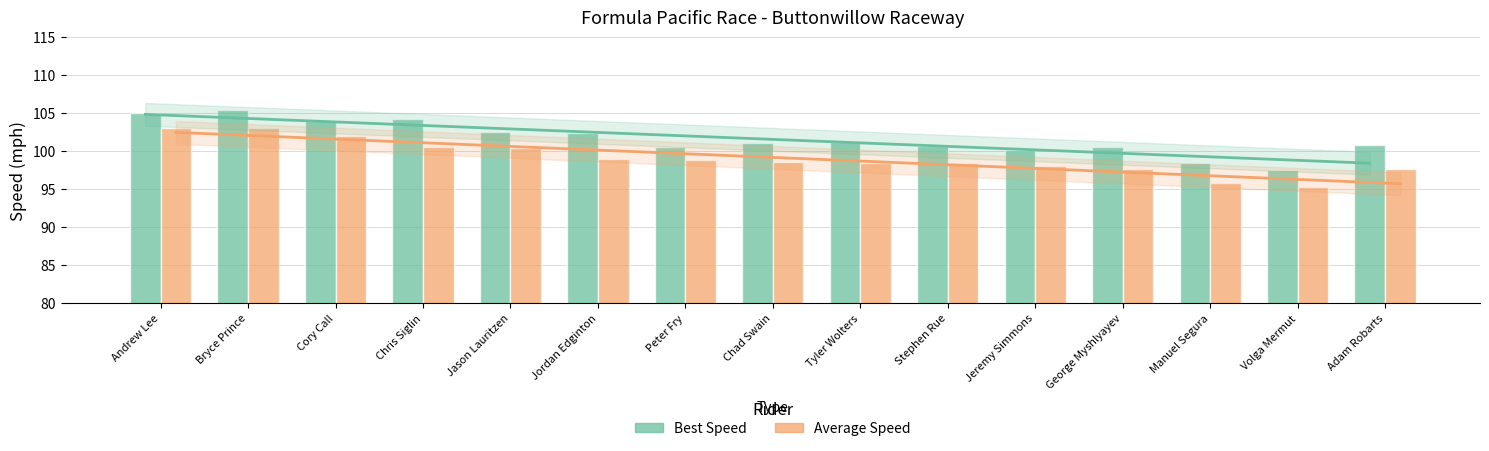

What is the label of the 14th bar from the right?

Bryce Prince